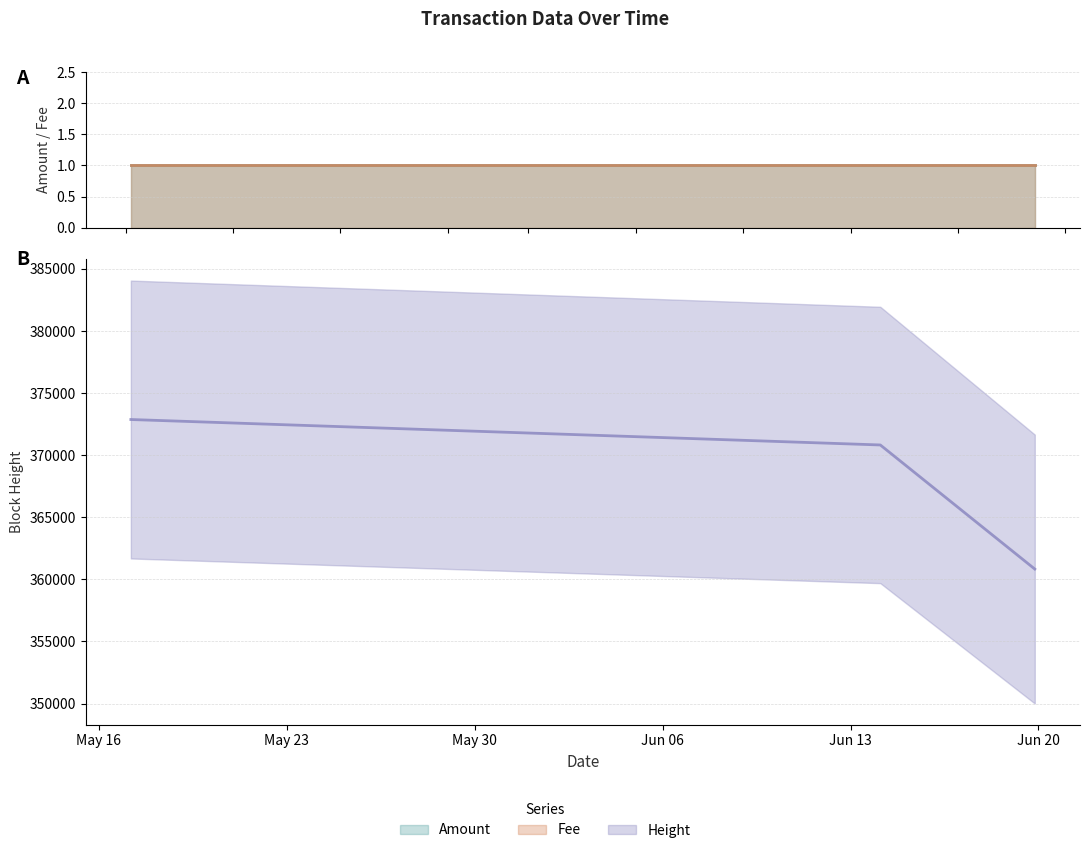

The Fee series shows 2 at 2017-05-17 04:41:01. True or false?

False